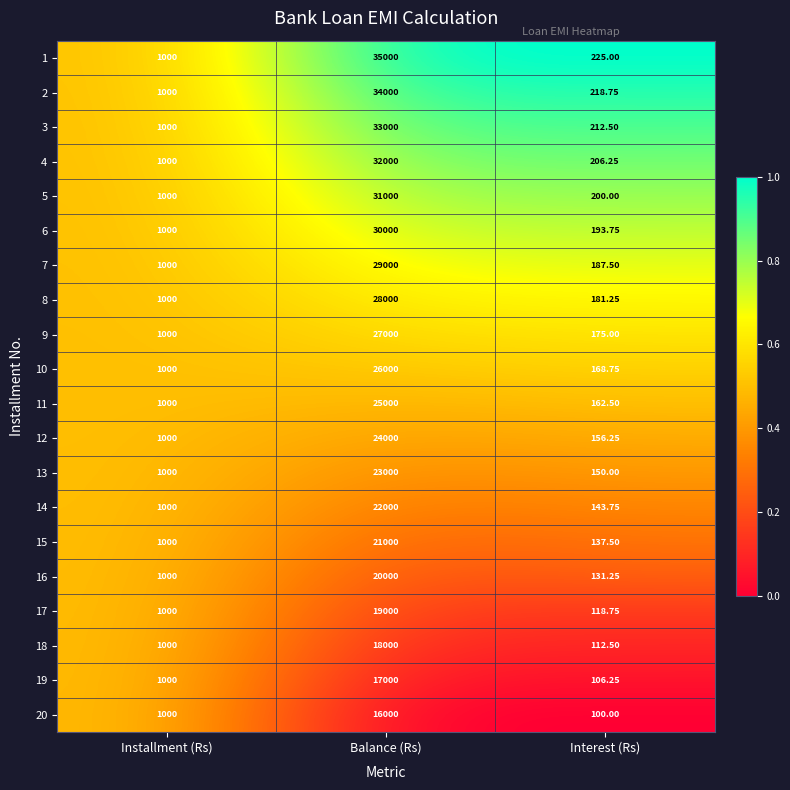

Is the value of 8 at Interest (Rs) greater than the value of 18 at Balance (Rs)?

No